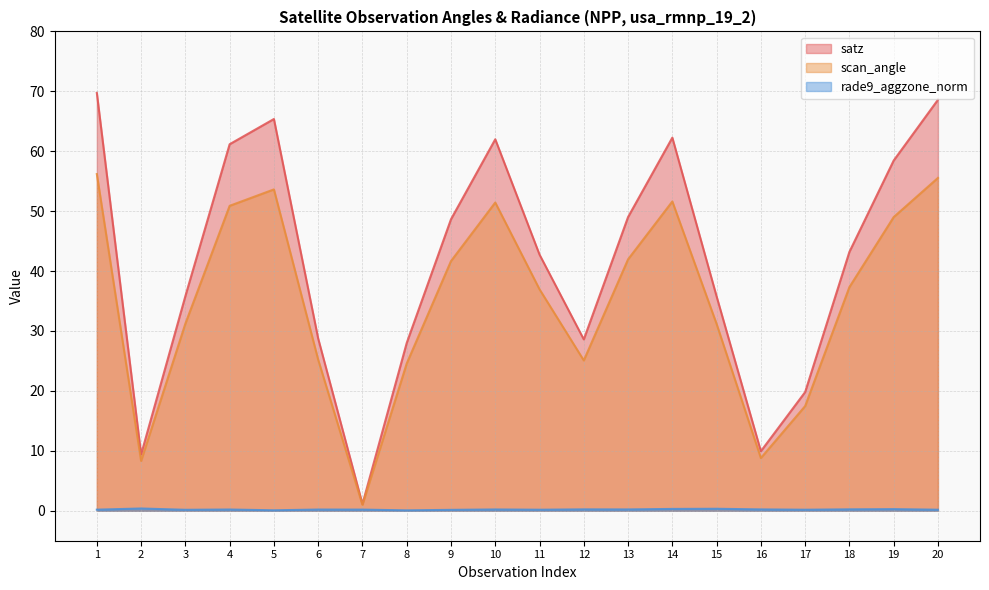

Where is the first local maximum for scan_angle?

5